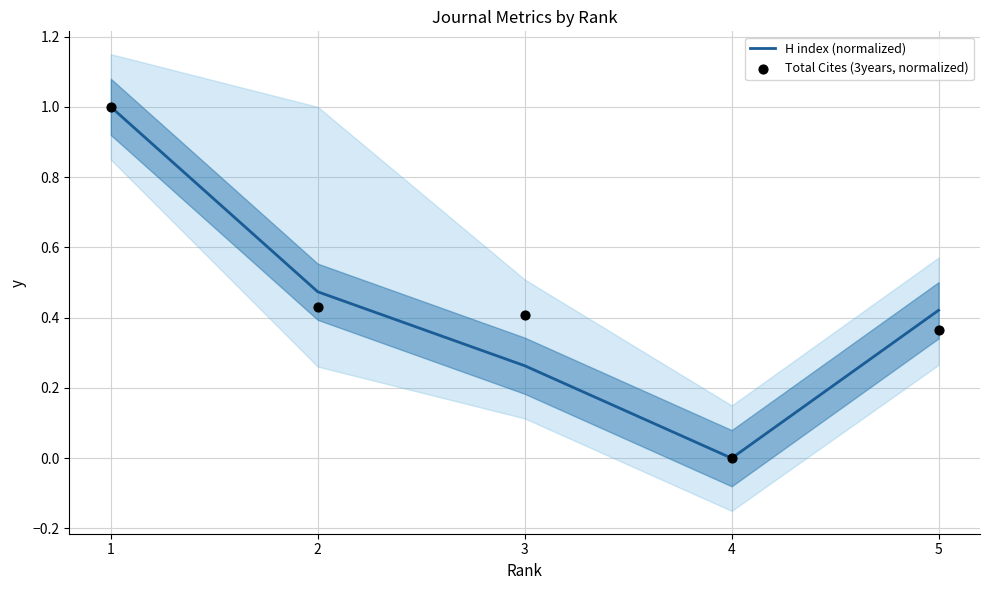

Which series reaches the maximum Y coordinate?

H index (normalized)